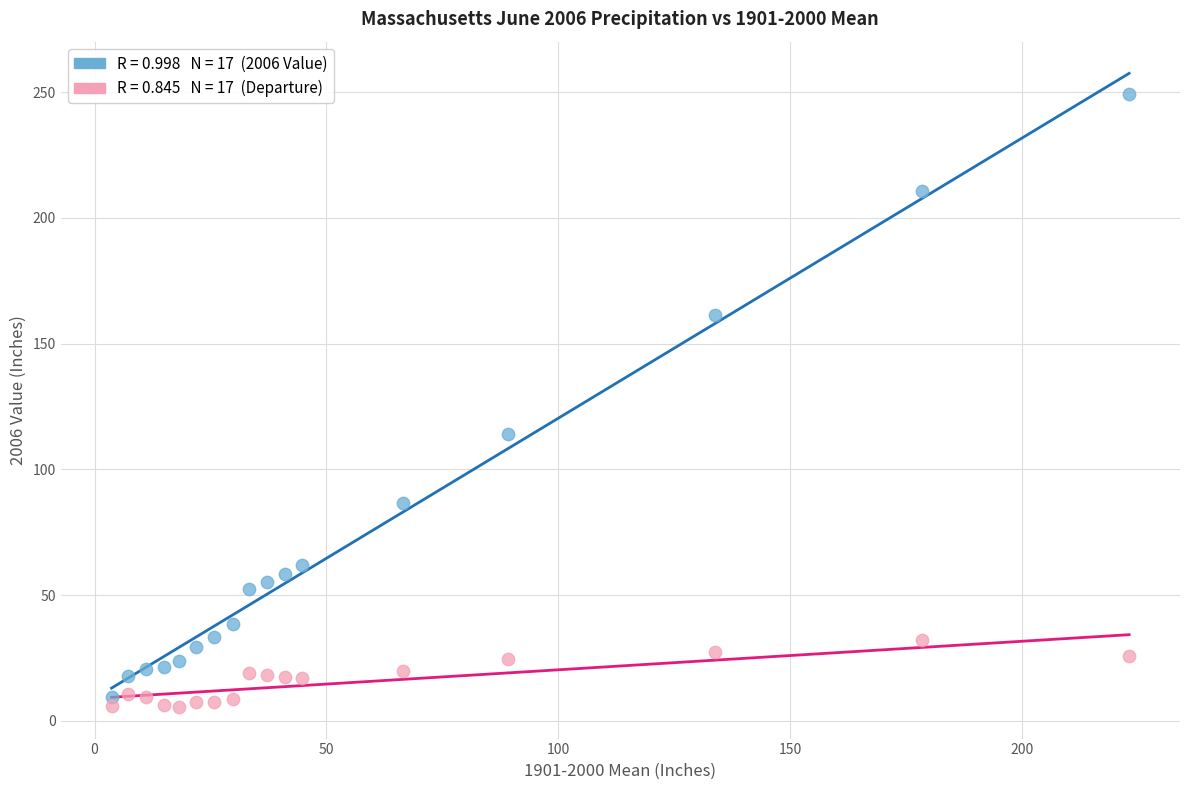

Across all data points, what is the range of X values (max minus min)?

219.5